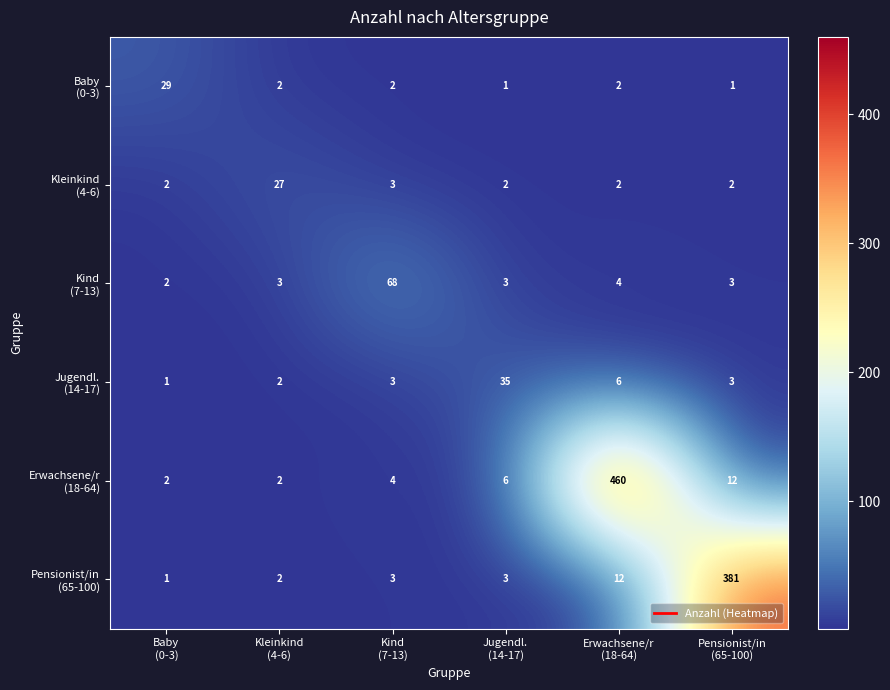

What is the greatest value displayed?

460